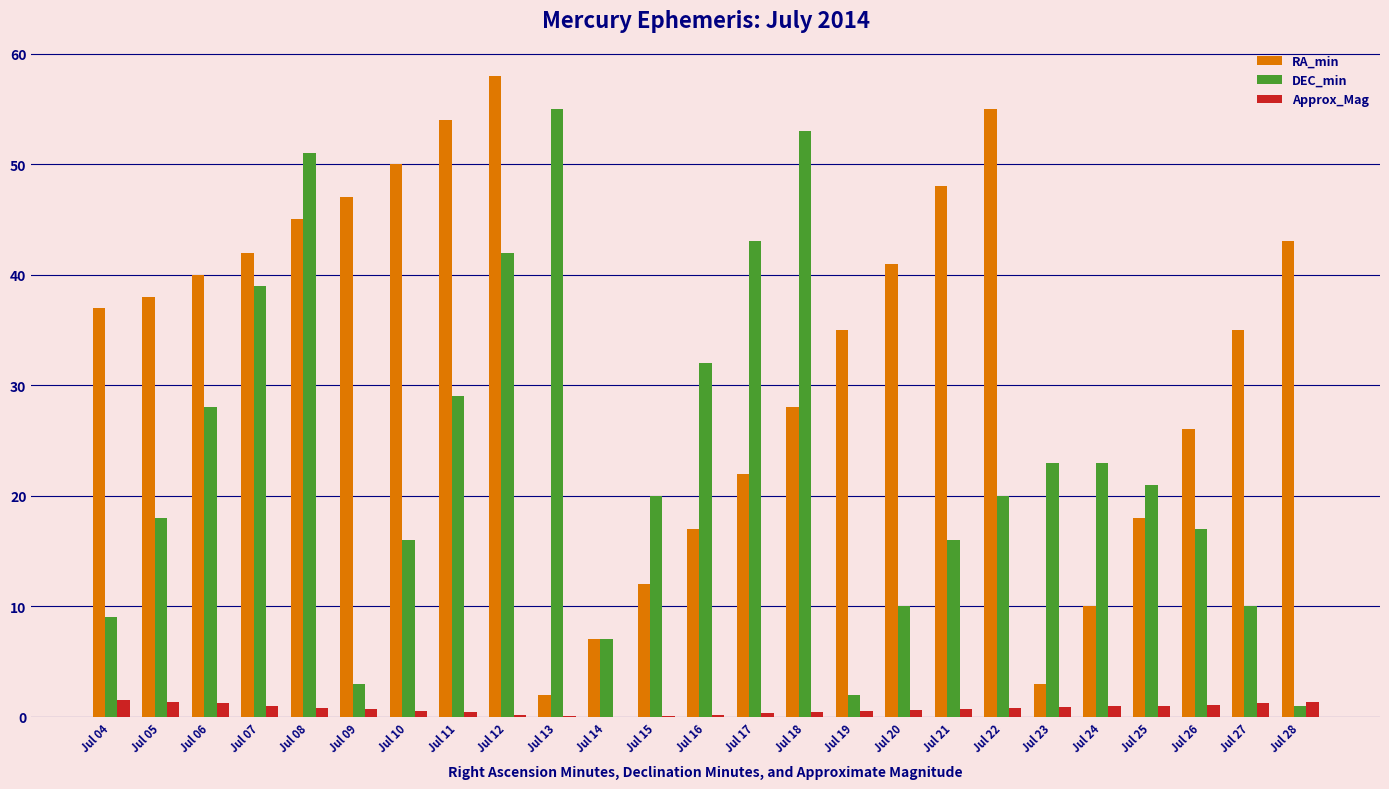

Where is DEC_min nearest to the value 28?

Jul 06